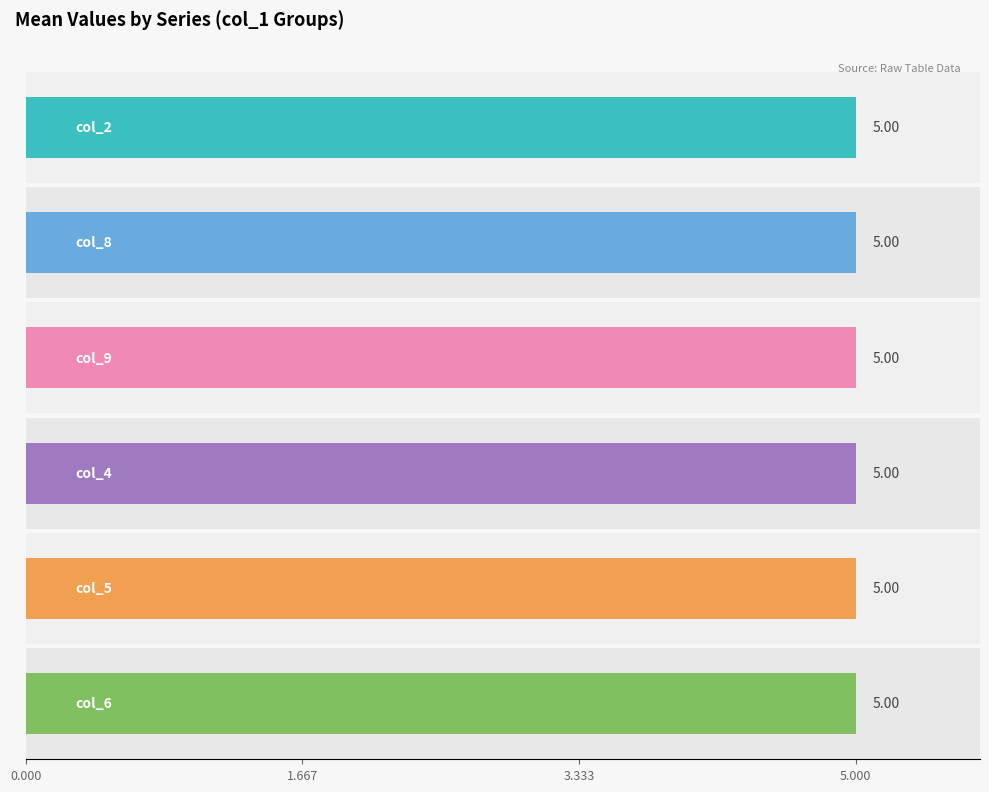

The value of col_4 at 8 is 0. True or false?

False